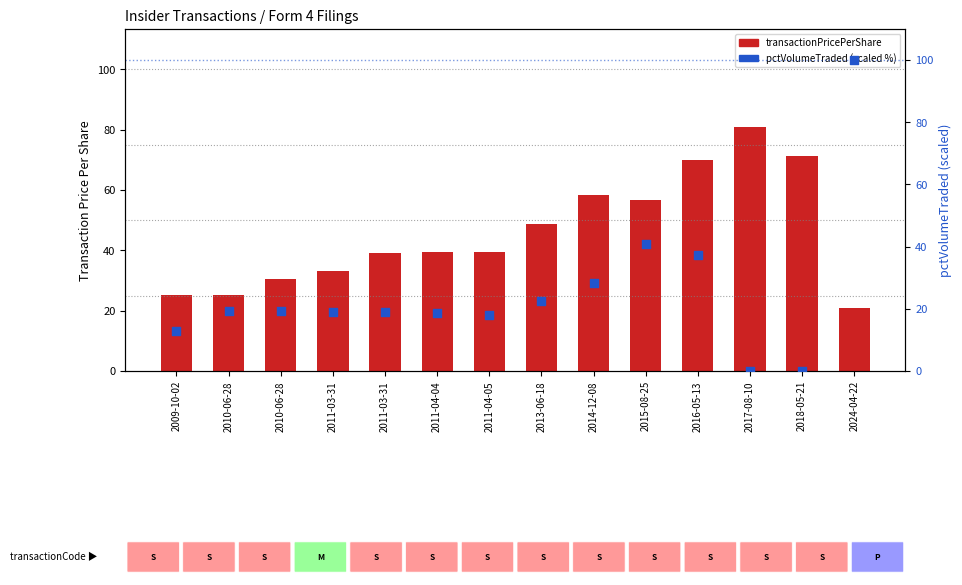

What are all the series names shown in the legend?

transactionPricePerShare, pctVolumeTraded (scaled %)